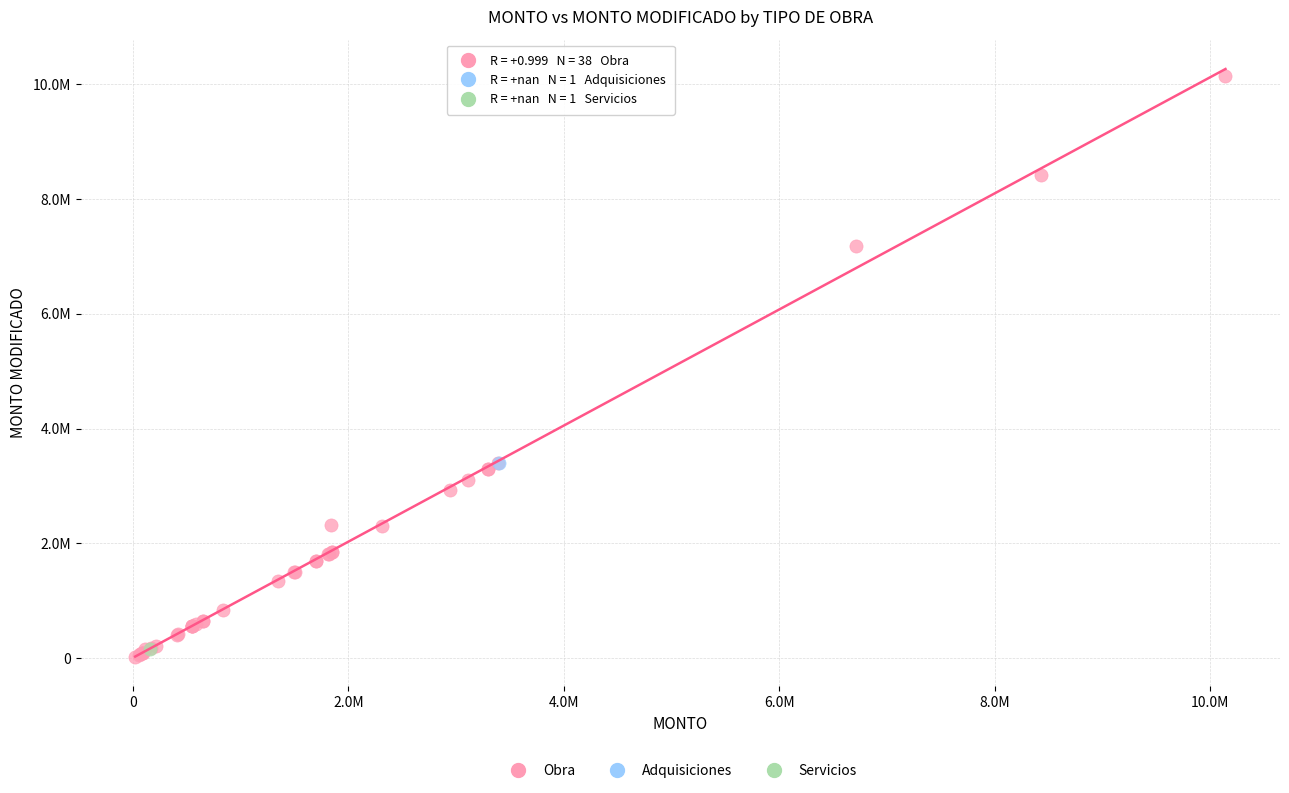

What are all the series names shown in the legend?

Obra, Adquisiciones, Servicios